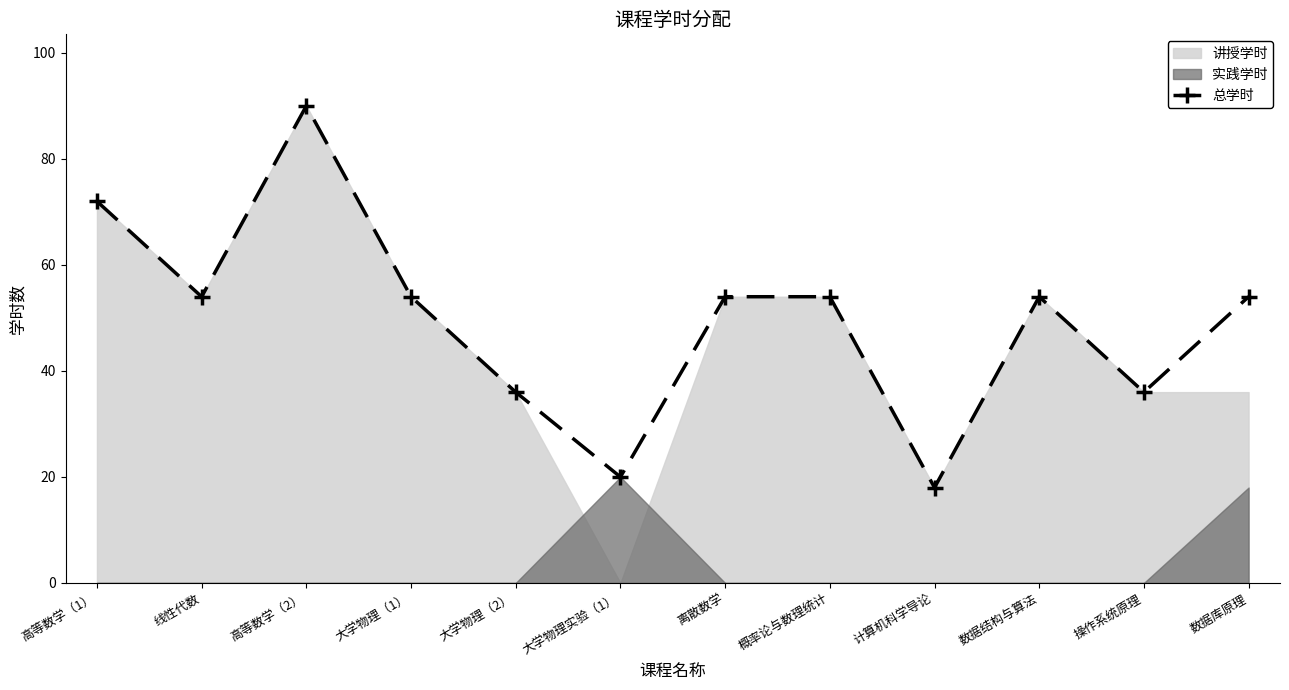

Rank the categories by value from lowest to highest.

计算机科学导论, 大学物理实验（1）, 大学物理（2）, 操作系统原理, 线性代数, 大学物理（1）, 离散数学, 概率论与数理统计, 数据结构与算法, 数据库原理, 高等数学（1）, 高等数学（2）